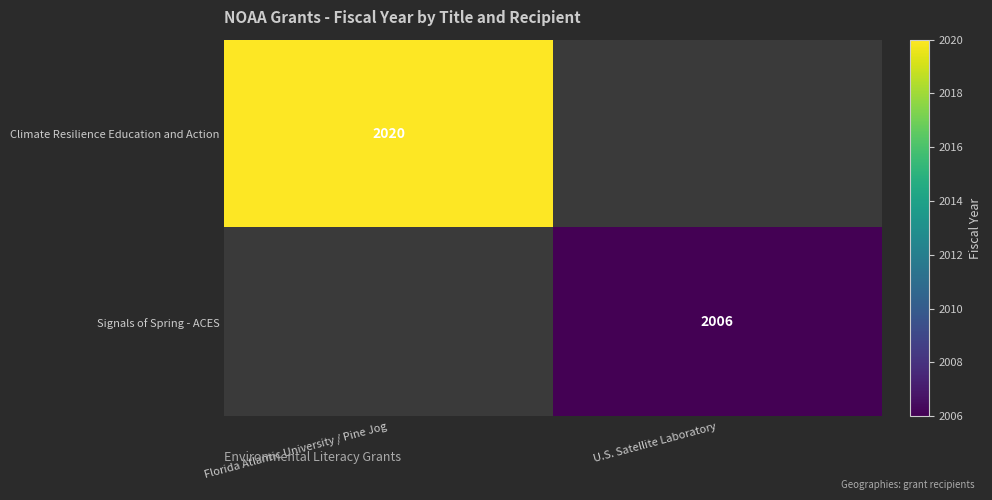

The value of Signals of Spring - ACES at U.S. Satellite Laboratory is 1203. True or false?

False